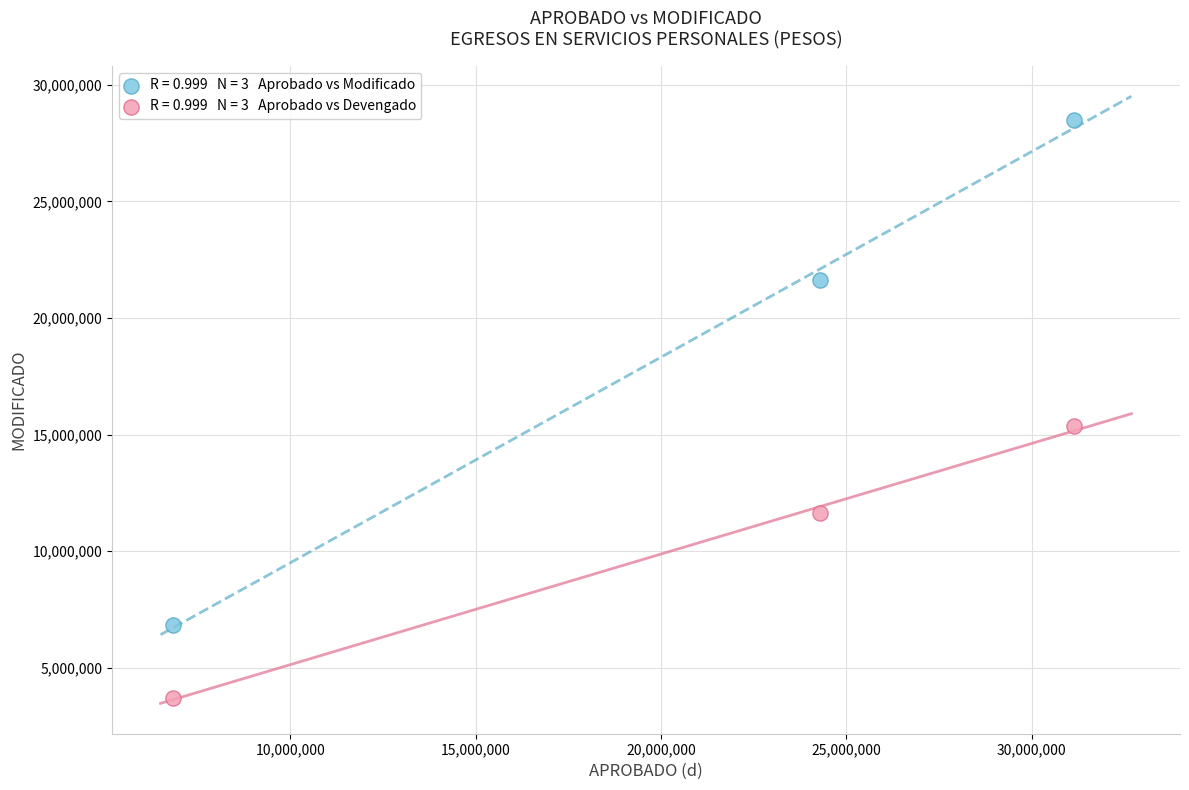

Across all data points, what is the average Y value?

14609547.8